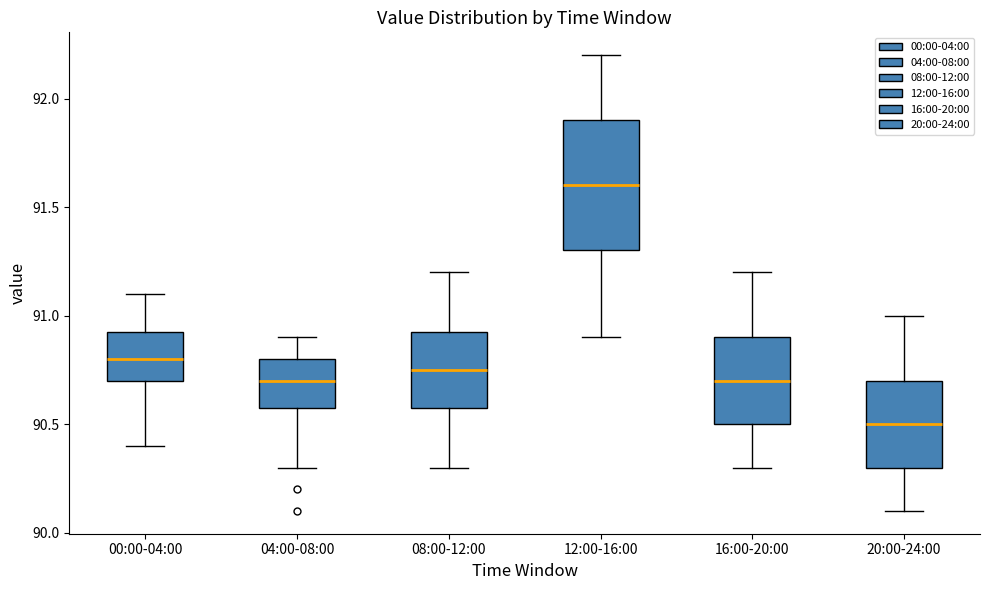

Which box's median line is the highest?

12:00-16:00